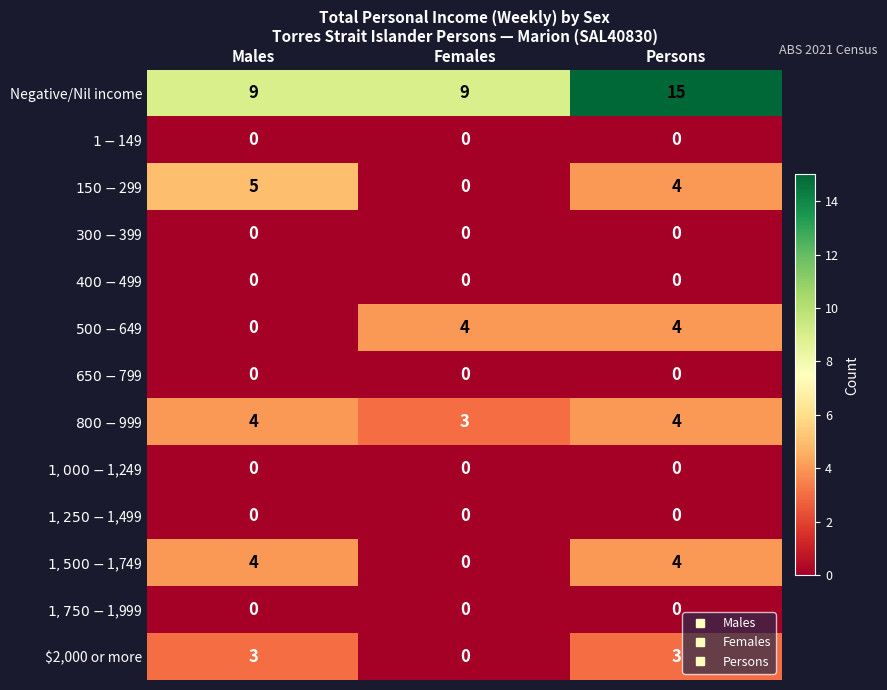

What is the sum of all Negative/Nil income values?

33